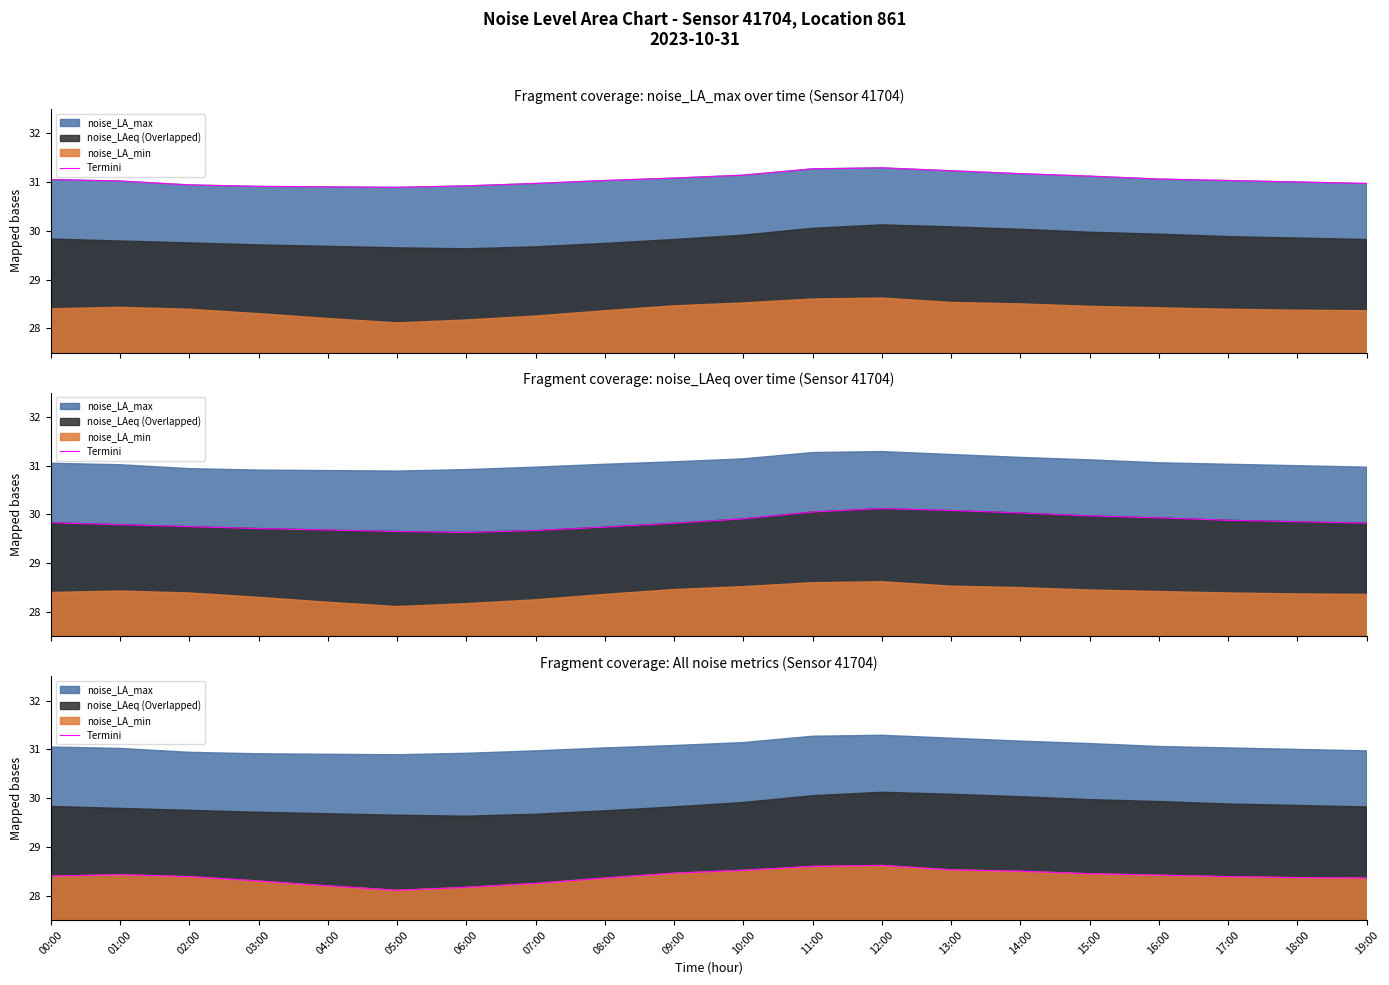

The value at 08:00 is 28.4. True or false?

True